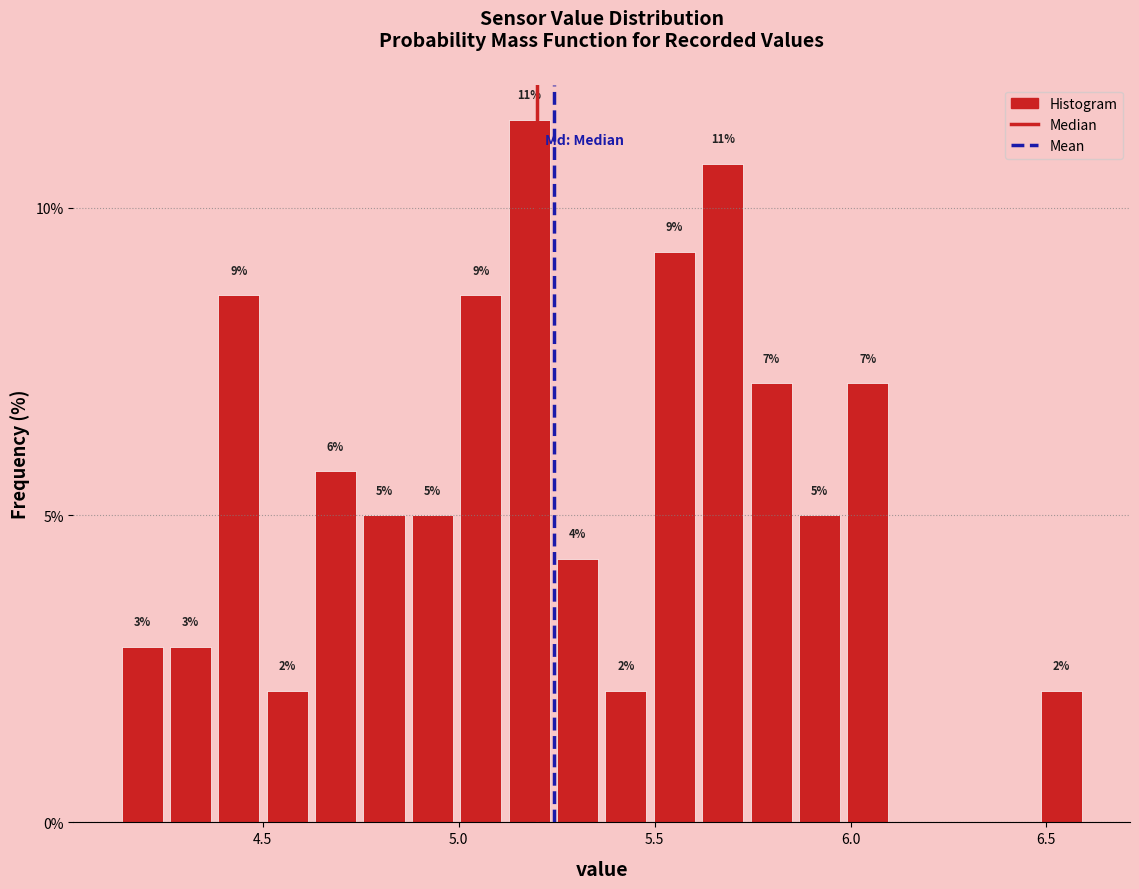

Around what value on the x-axis is the tallest bar? Give the approximate position of its centre, as read against the axis.

5.20